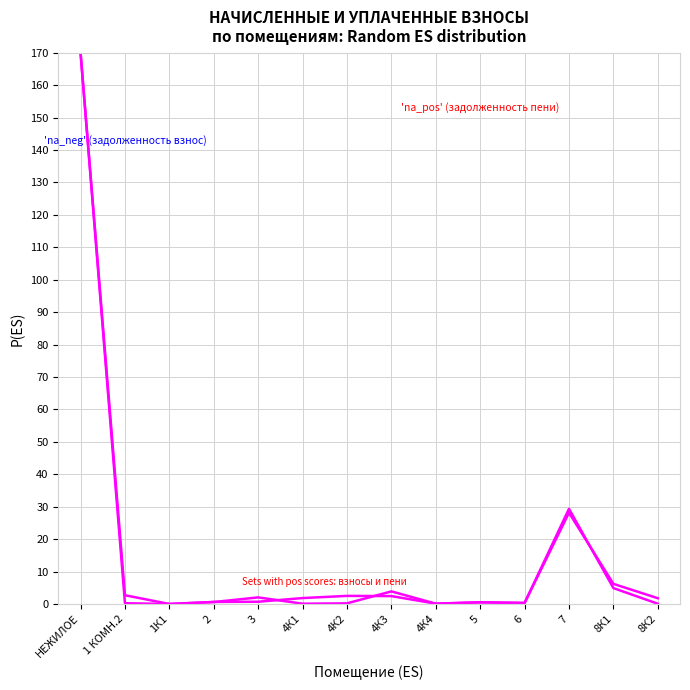

The value of 'na_neg' (задолженность взнос) at 4К3 is 1.1. True or false?

False